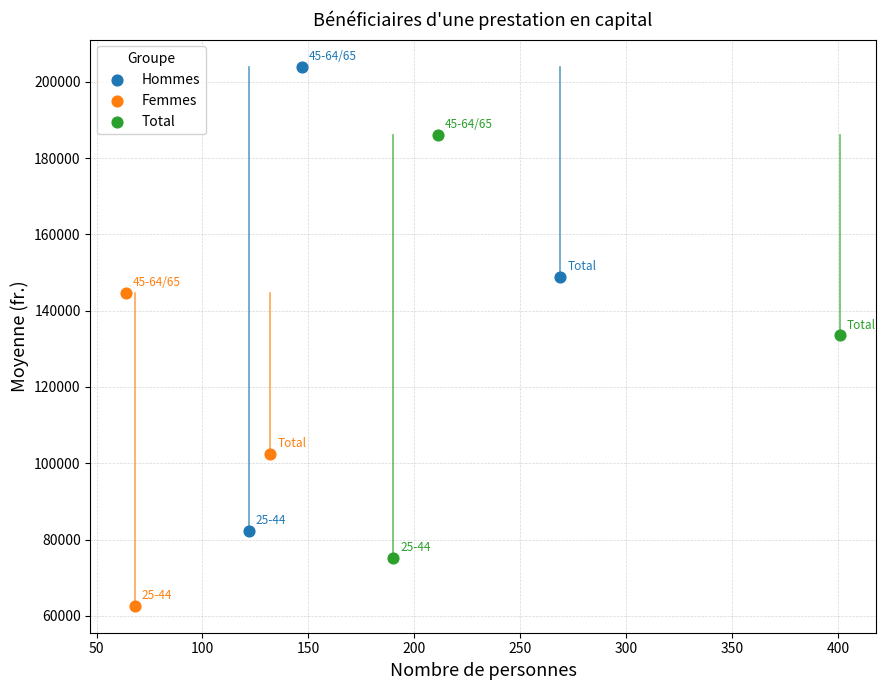

Which series has the widest spread of Y values?

Hommes